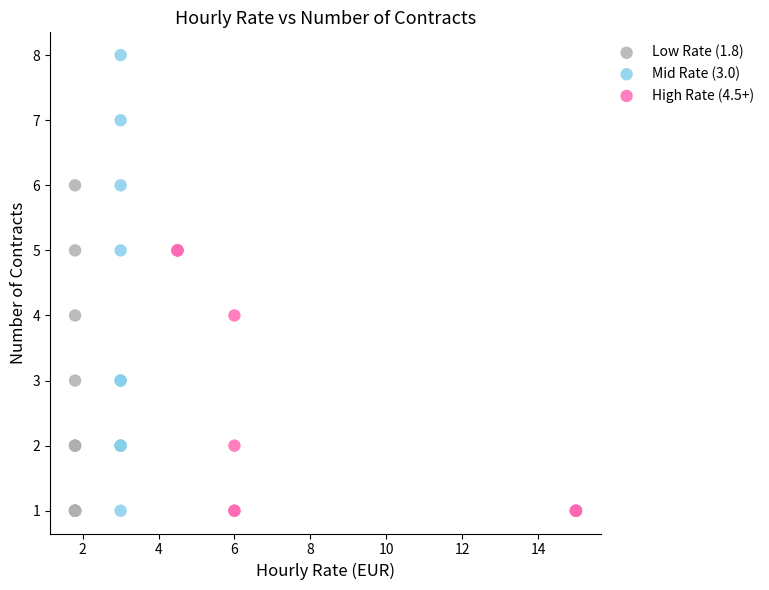

Which series reaches the maximum Y coordinate?

Mid Rate (3.0)